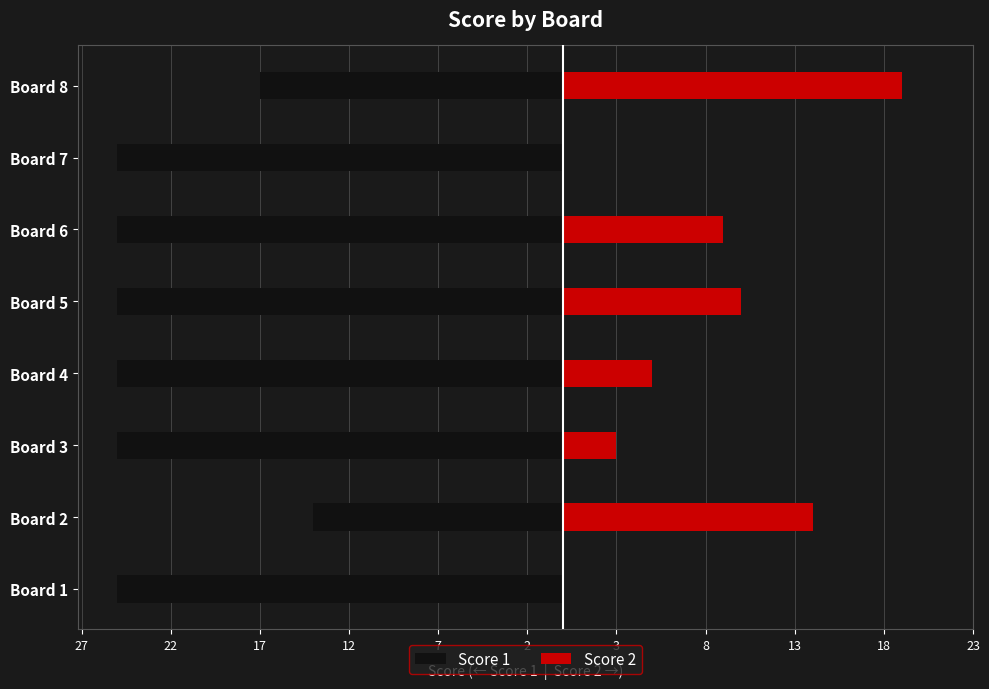

What position from the left is 27?

1